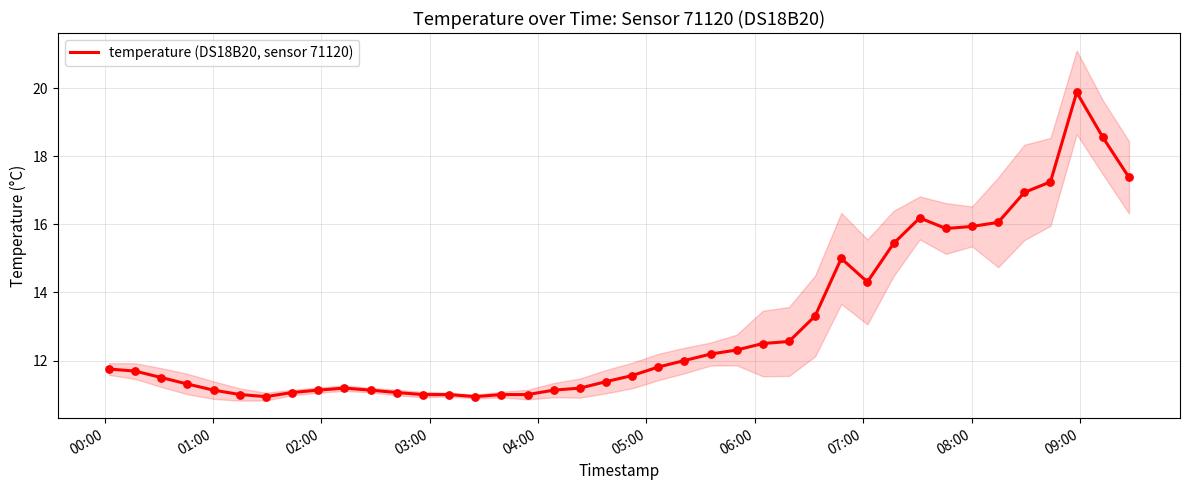

What is the maximum value for temperature (DS18B20, sensor 71120)?

19.9